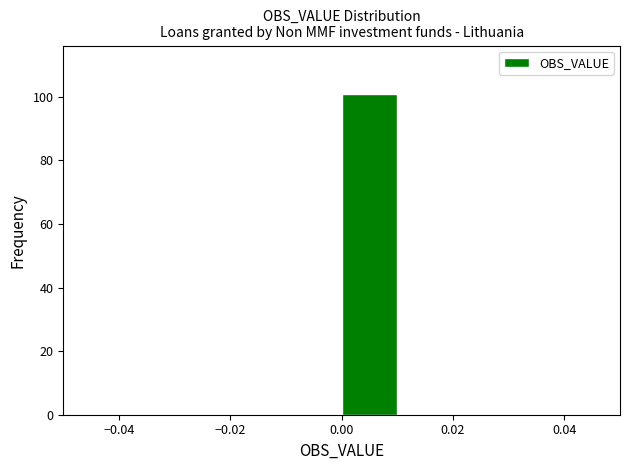

Over which range of the x-axis is the bar tallest?

0.00 to 0.01